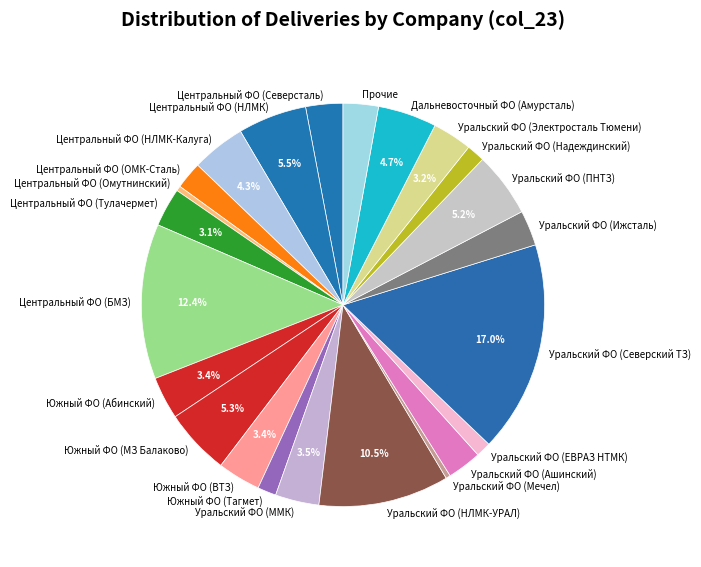

What is the largest slice in the pie chart?

Уральский ФО (Северский ТЗ)